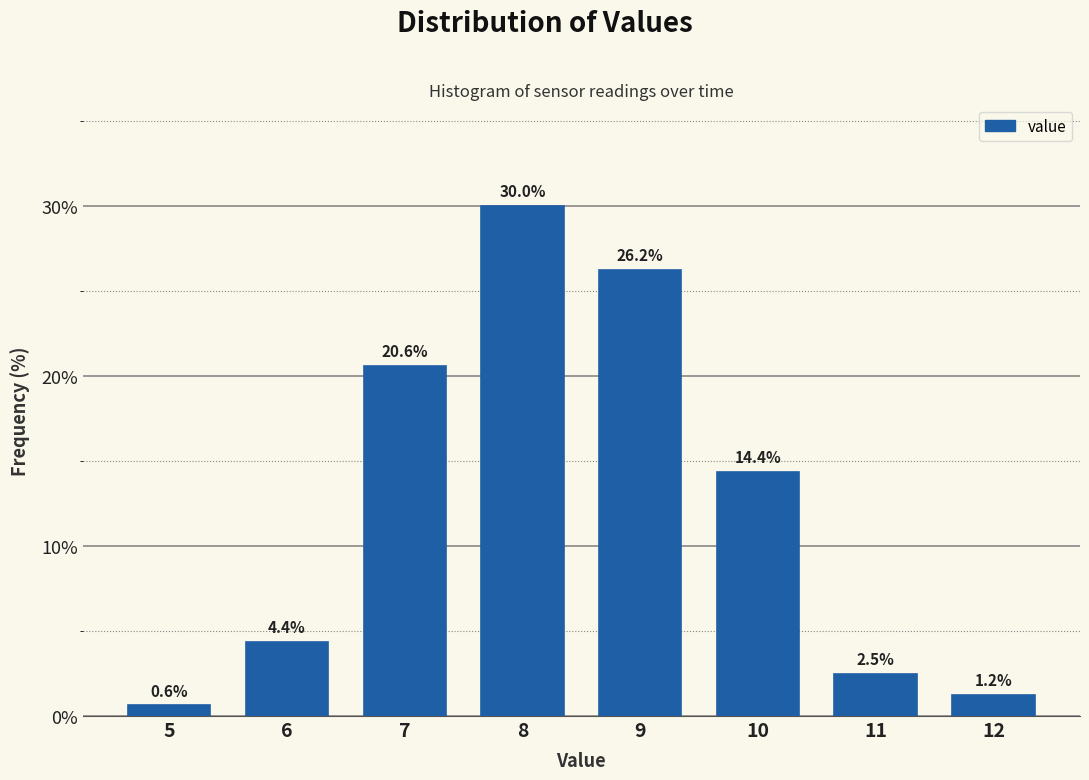

The chart shows a value of 30.0 at 8. True or false?

True